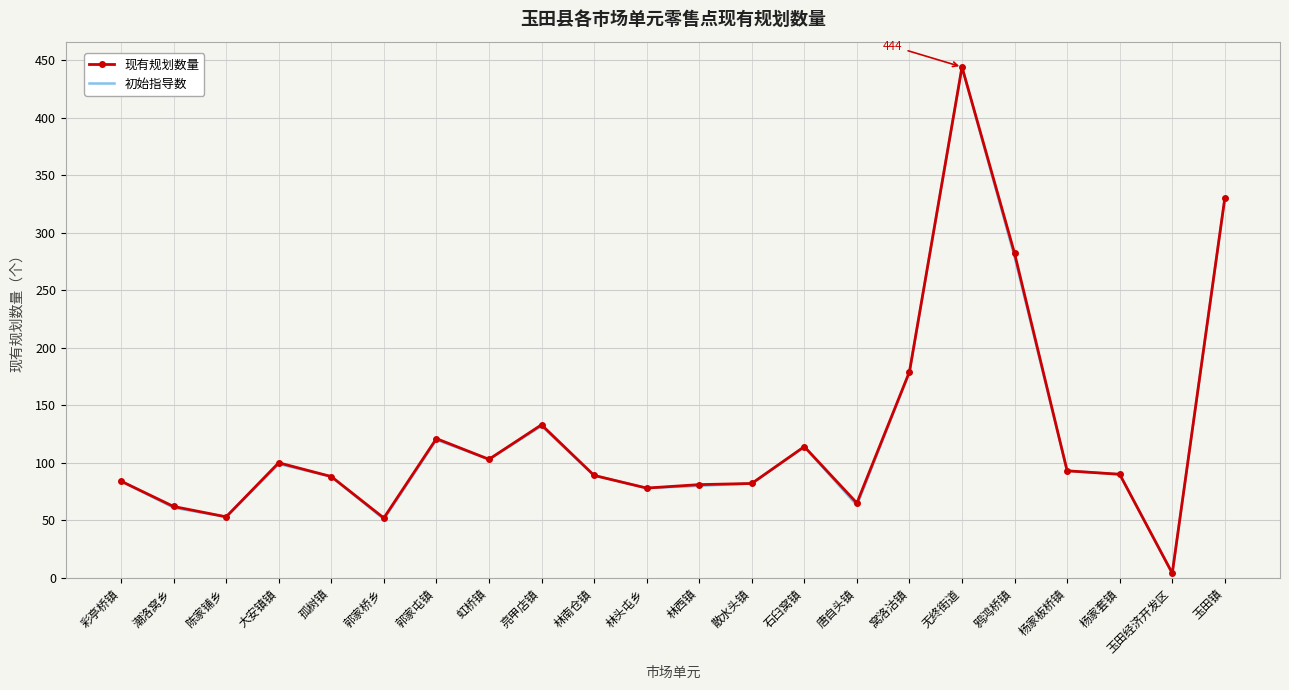

How many lines are shown in the chart?

2